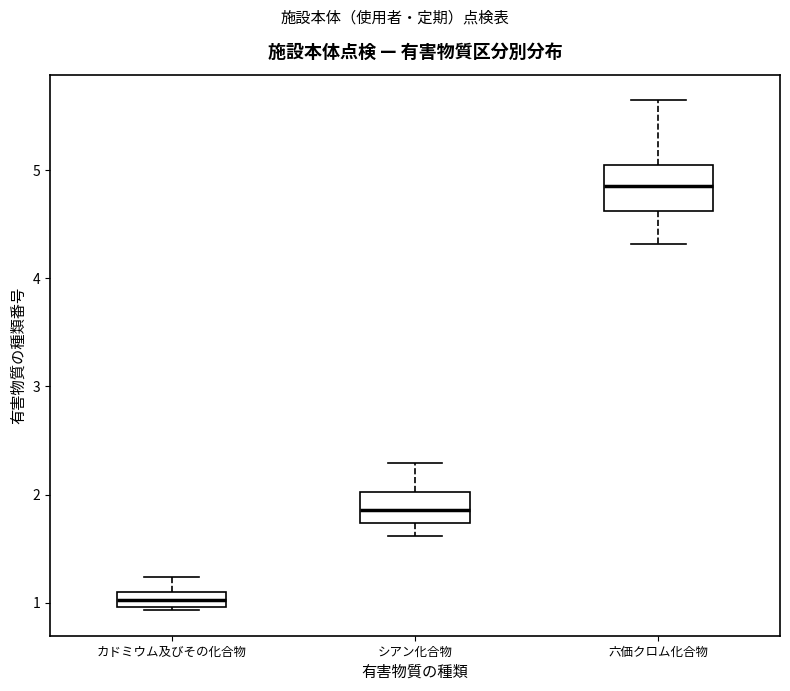

Where is the lower edge of the box for カドミウム及びその化合物 on the y-axis? The values are not printed on the chart, so give them approximately, as read against the axis.

1.0